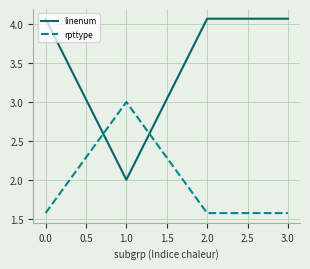

Which series has the widest spread of values?

linenum